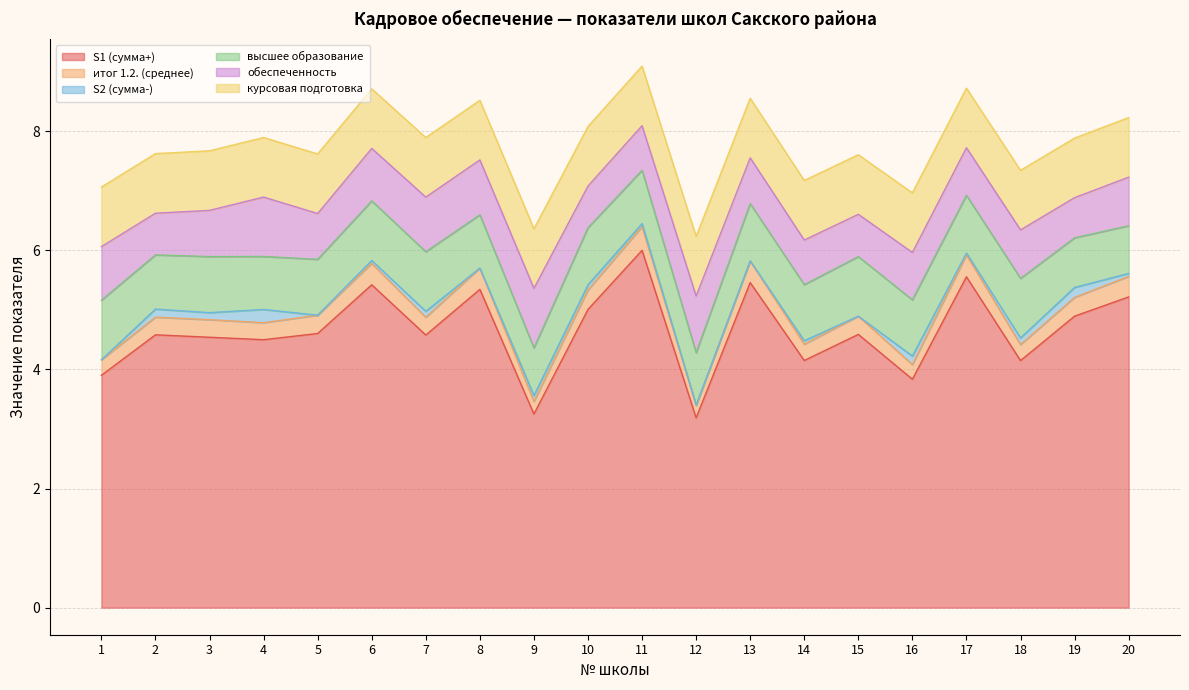

At which category is the sum across all series the highest?

11